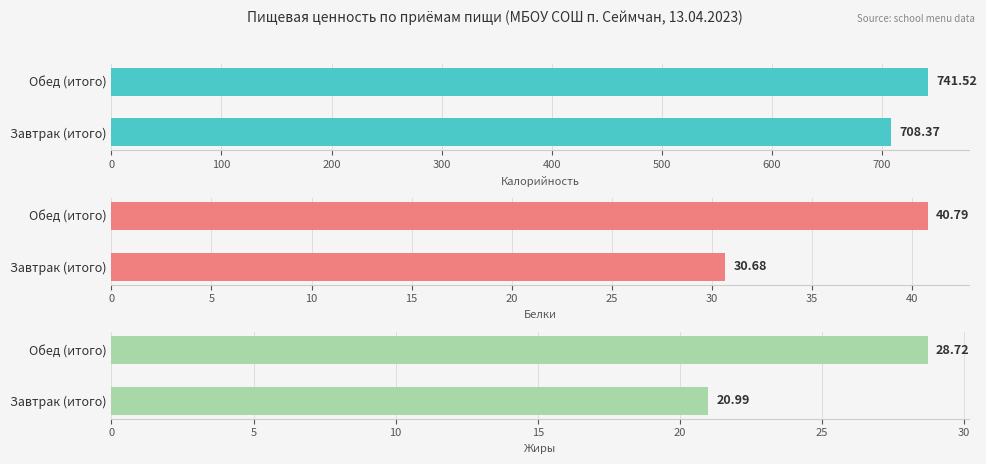

Does the chart contain any negative values?

No